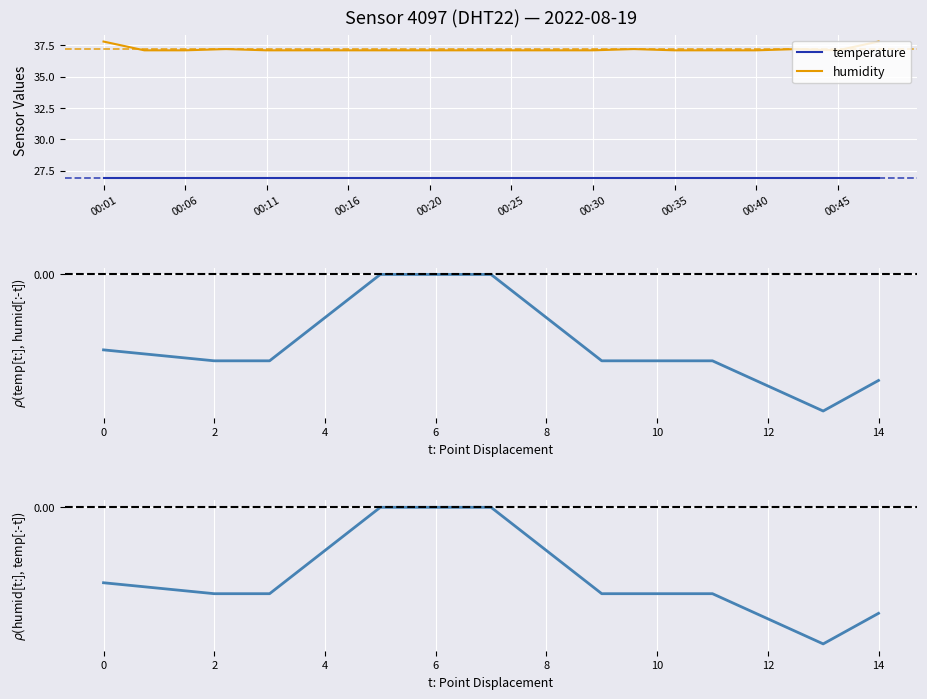

The value at 00:43 is 14.3. True or false?

False